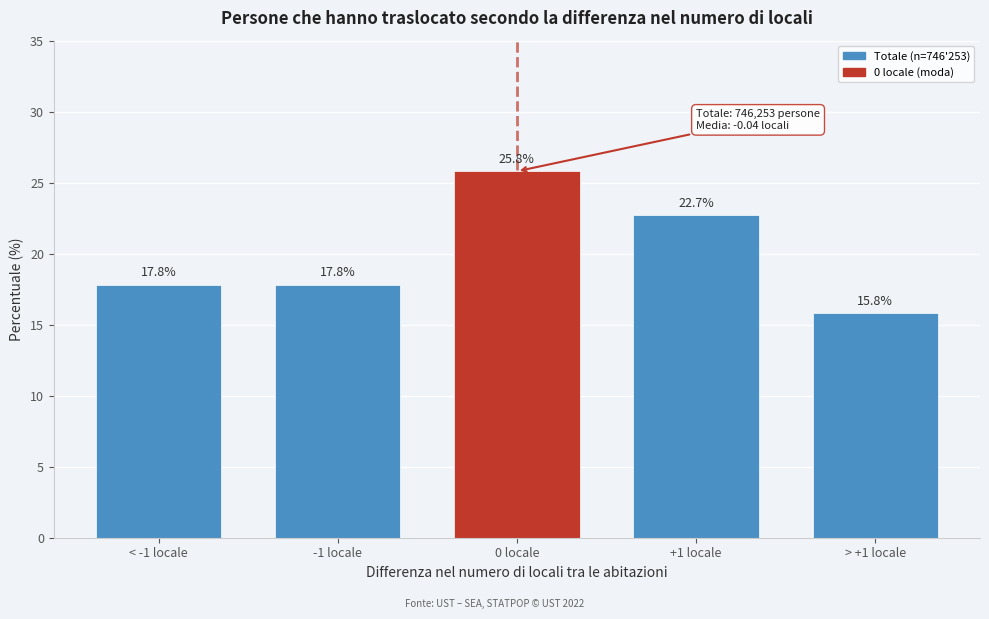

Reading left to right, extract all data points from this chart.

17.8	17.8	25.8	22.7	15.8